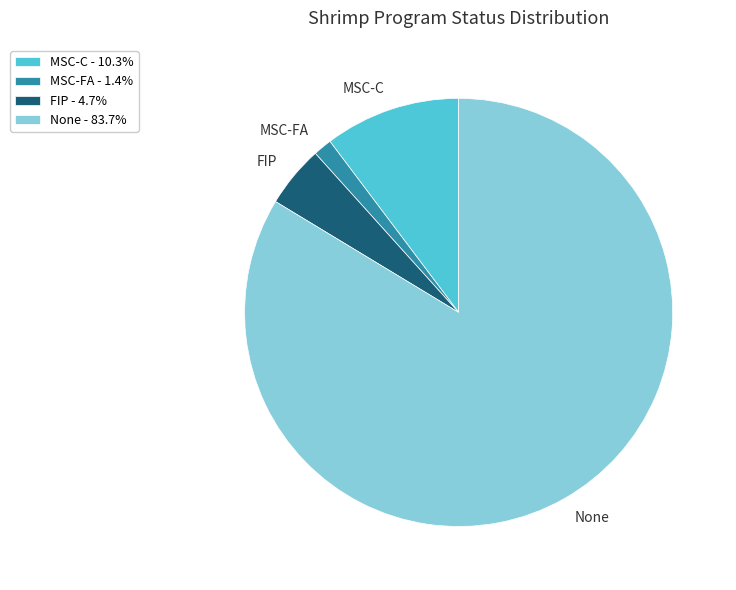

Do FIP - 4.7% and MSC-FA - 1.4% together represent more than half of the pie?

No